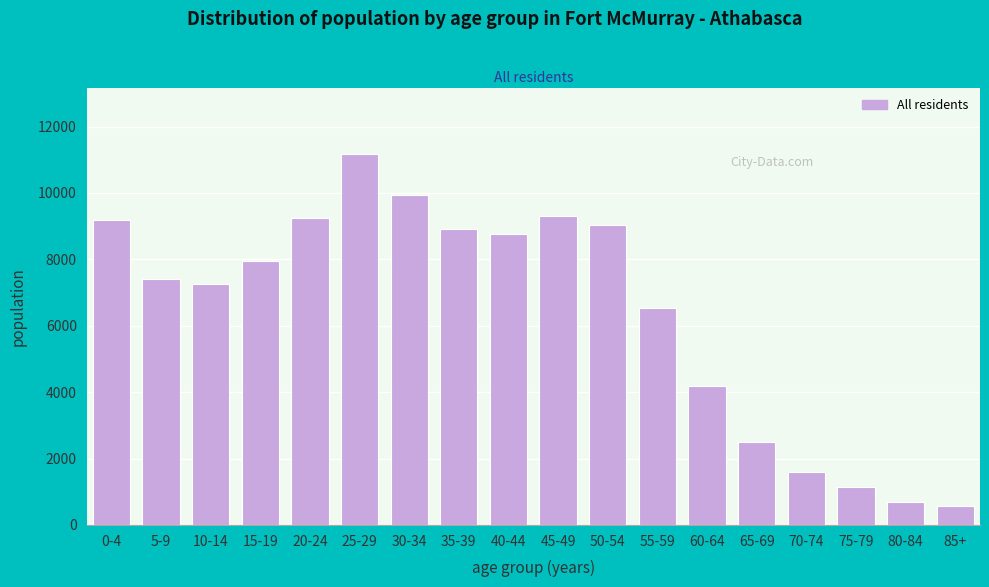

Reading left to right, list all the values displayed in this chart.

9185	7395	7245	7965	9250	11165	9930	8905	8755	9315	9025	6545	4200	2490	1600	1135	690	585